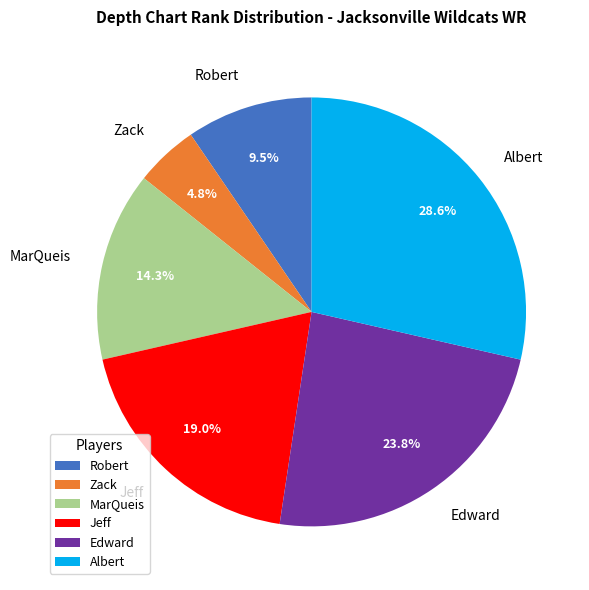

The Robert slice represents 1% of the pie. True or false?

False